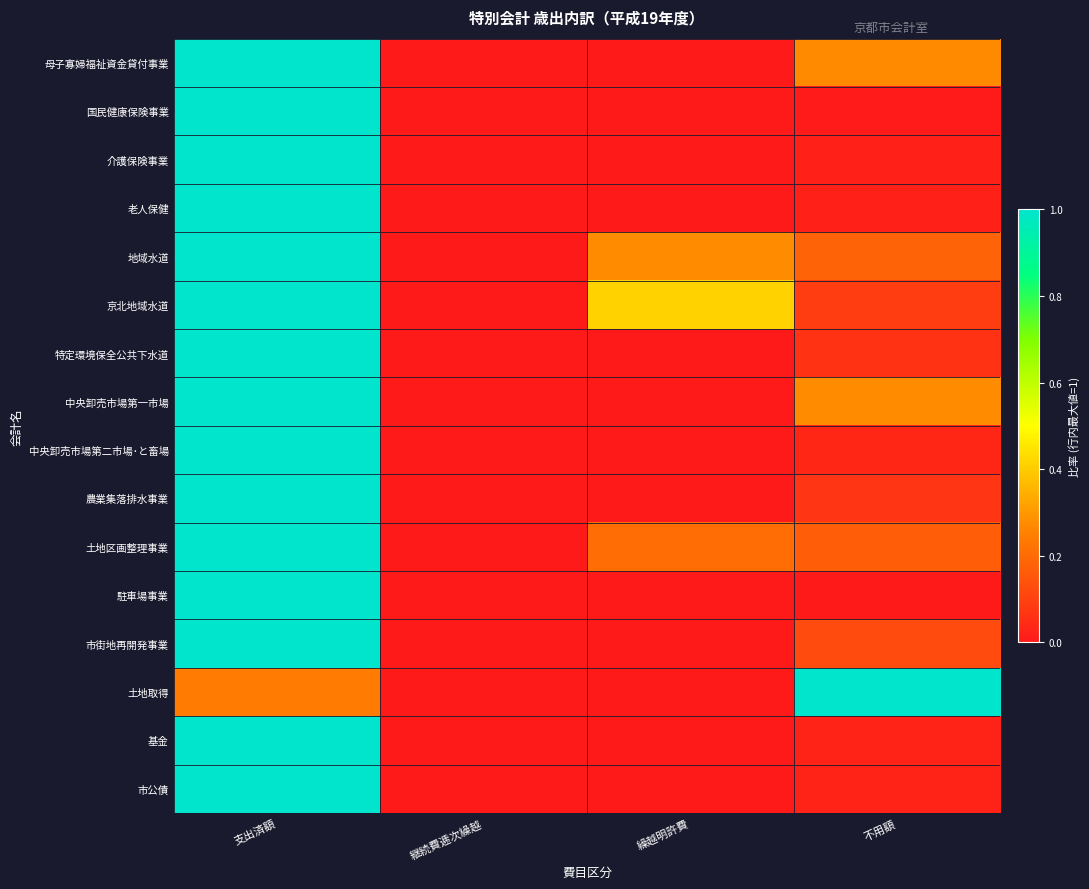

At how many categories does at least one series exceed 0?

3